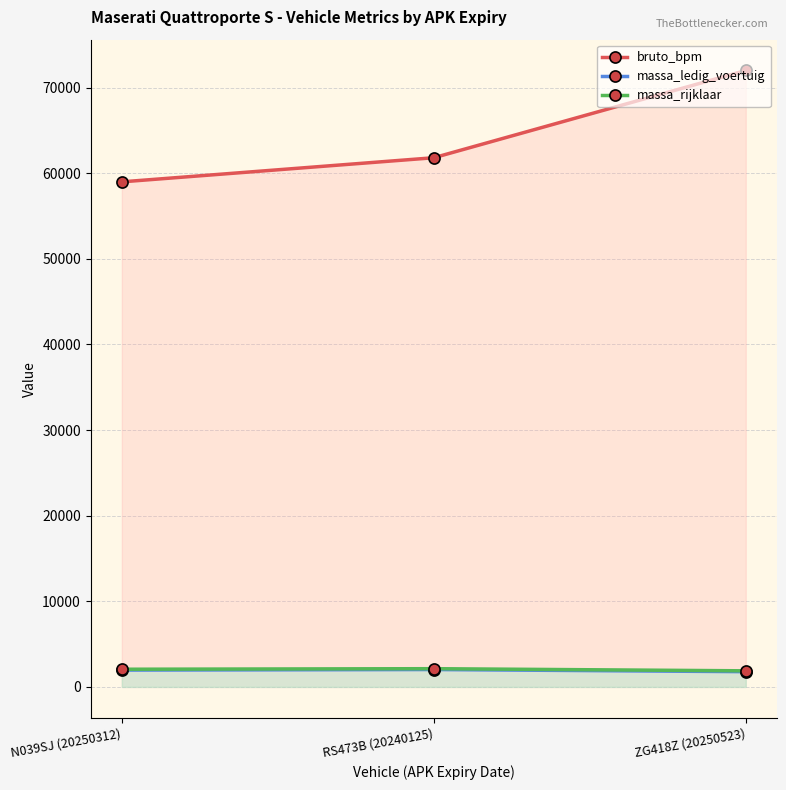

How many lines are shown in the chart?

3